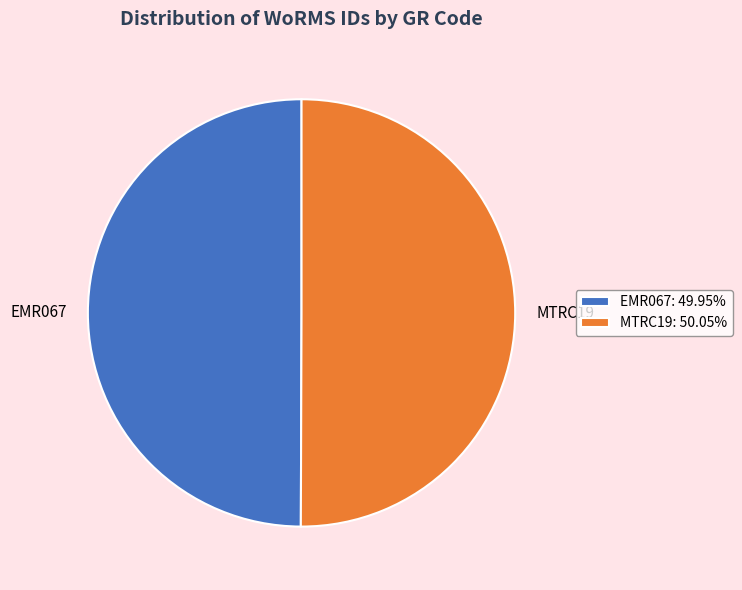

Approximately how many times larger is the value at MTRC19: 50.05% compared to EMR067: 49.95%?

1.0